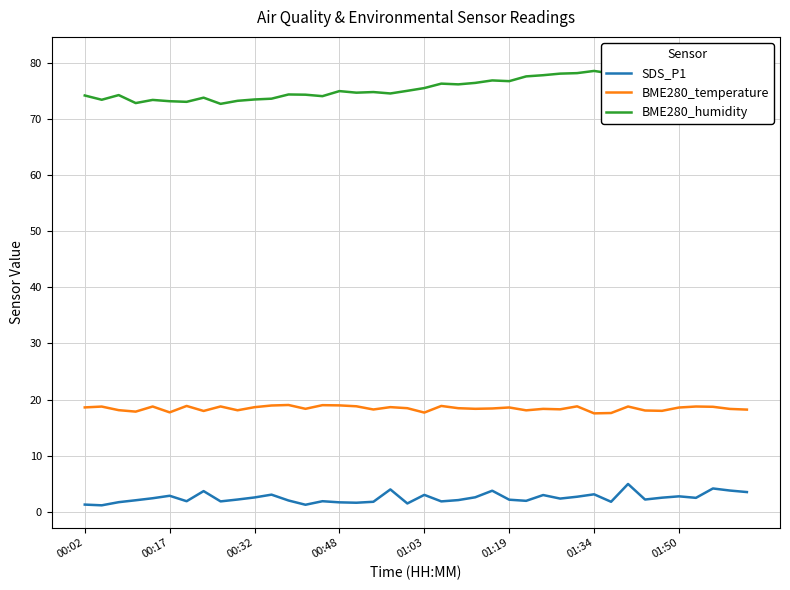

True or false: SDS_P1 and BME280_humidity intersect in this chart.

False